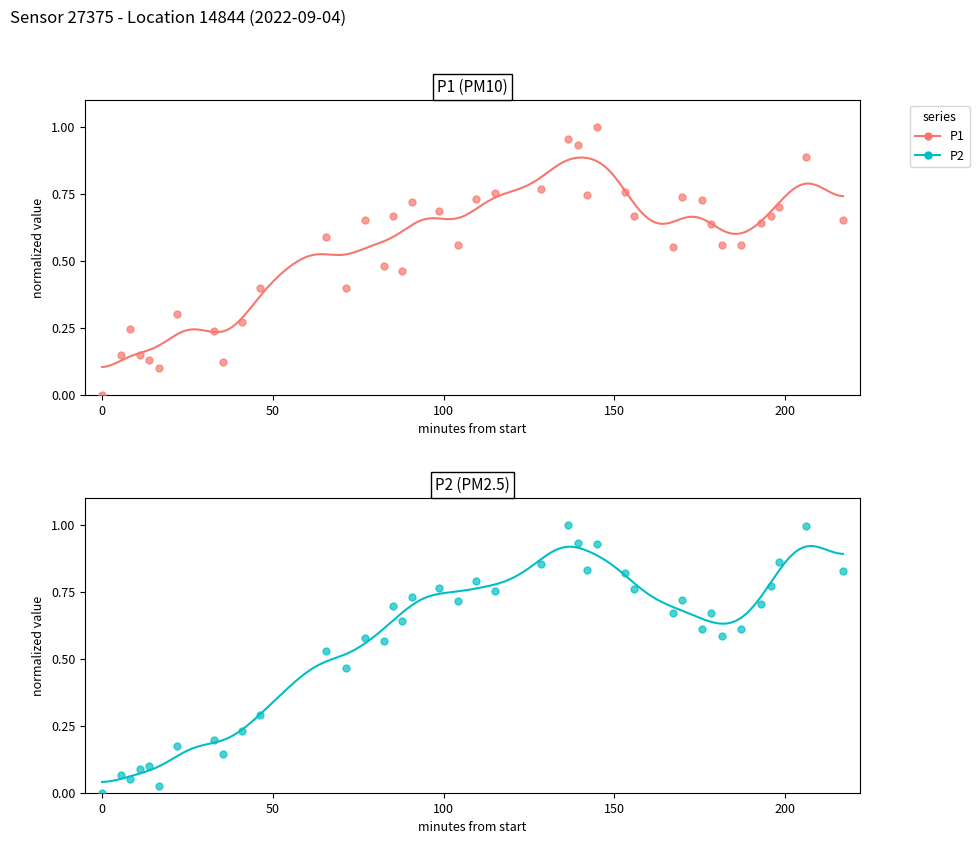

Which series reaches the minimum Y coordinate?

P1